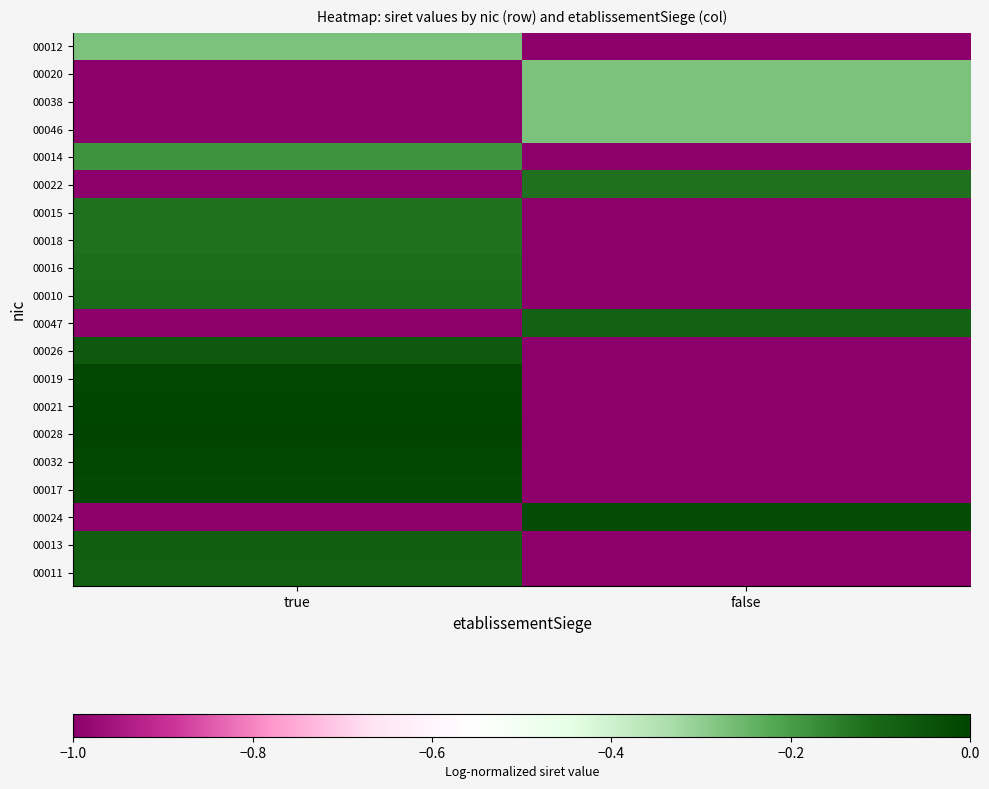

Reading left to right, list all the values displayed in this chart.

00012: true=-0.3	false=-1.0
00020: true=-1.0	false=-0.3
00038: true=-1.0	false=-0.3
00046: true=-1.0	false=-0.3
00014: true=-0.2	false=-1.0
00022: true=-1.0	false=-0.1
00015: true=-0.1	false=-1.0
00018: true=-0.1	false=-1.0
00016: true=-0.1	false=-1.0
00010: true=-0.1	false=-1.0
00047: true=-1.0	false=-0.1
00026: true=-0.1	false=-1.0
00019: true=-0.0	false=-1.0
00021: true=-0.0	false=-1.0
00028: true=0.0	false=-1.0
00032: true=-0.0	false=-1.0
00017: true=-0.0	false=-1.0
00024: true=-1.0	false=-0.0
00013: true=-0.1	false=-1.0
00011: true=-0.1	false=-1.0